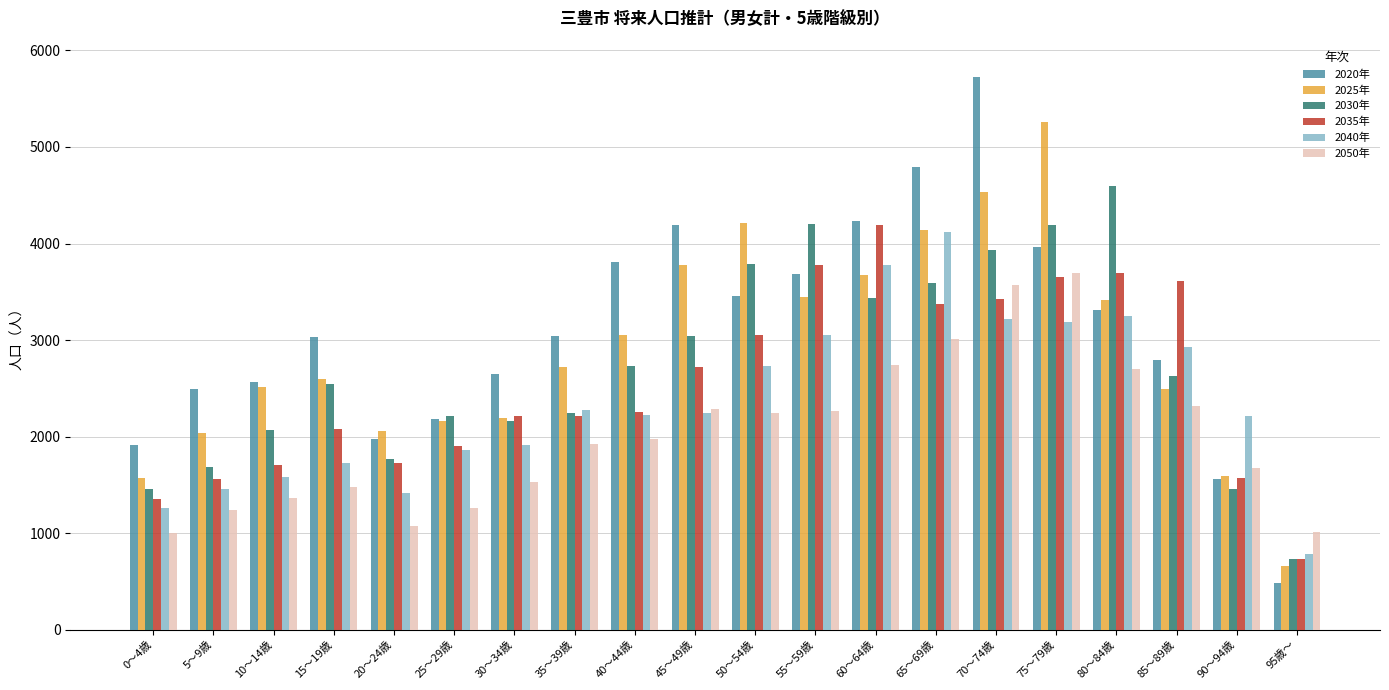

Which series has the largest total across all categories?

2020年